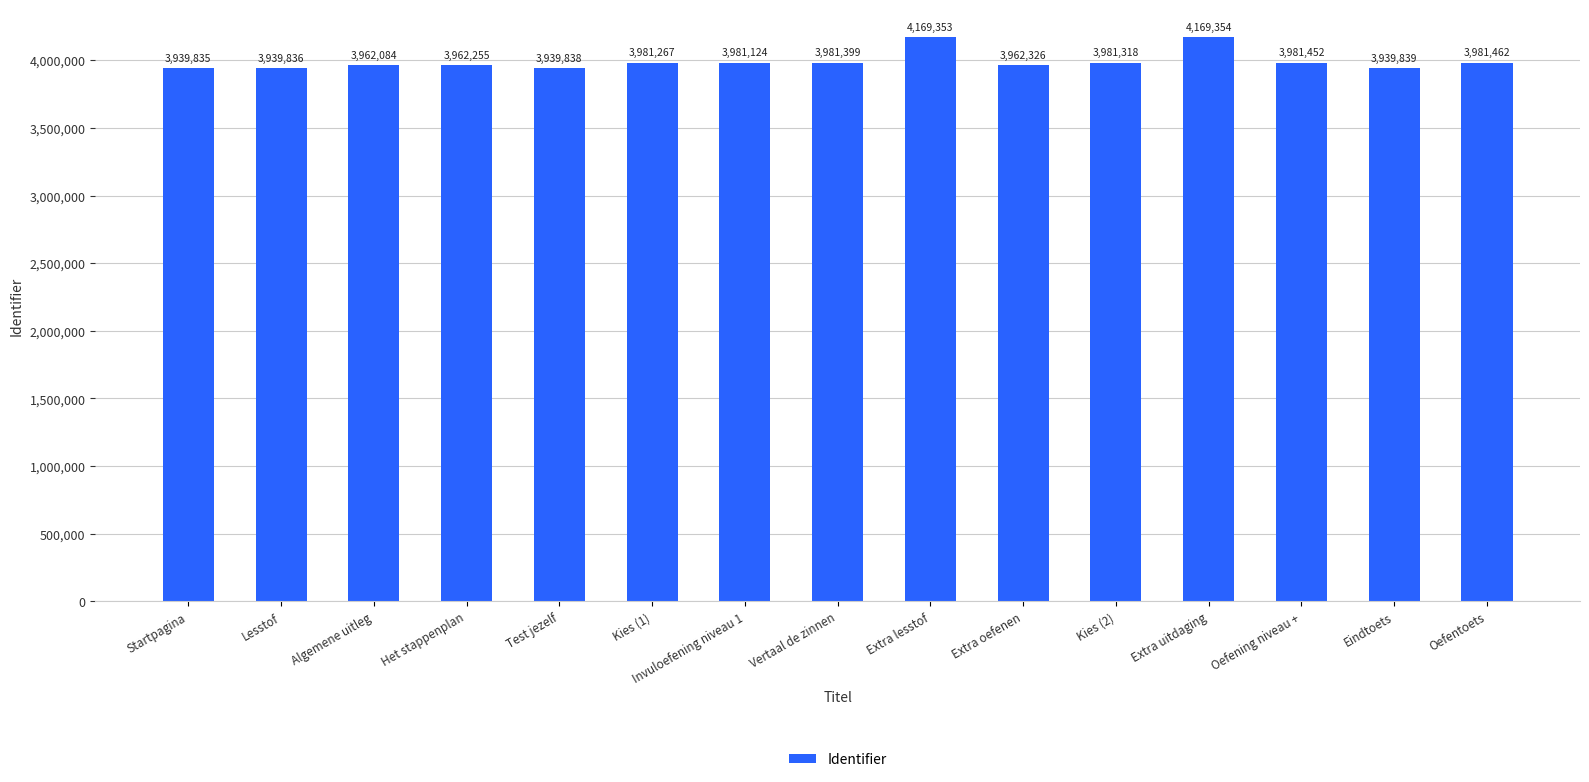

What is the difference between the values at Invuloefening niveau 1 and Extra lesstof?

188229